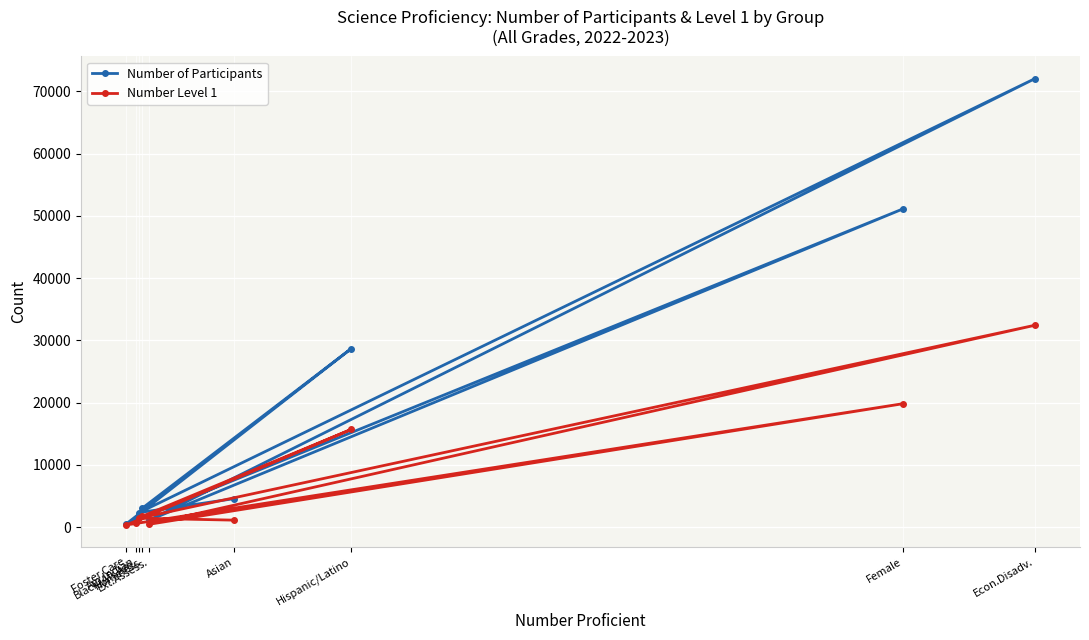

What is the difference between the second highest and second lowest values in the Number Level 1 series?

19373